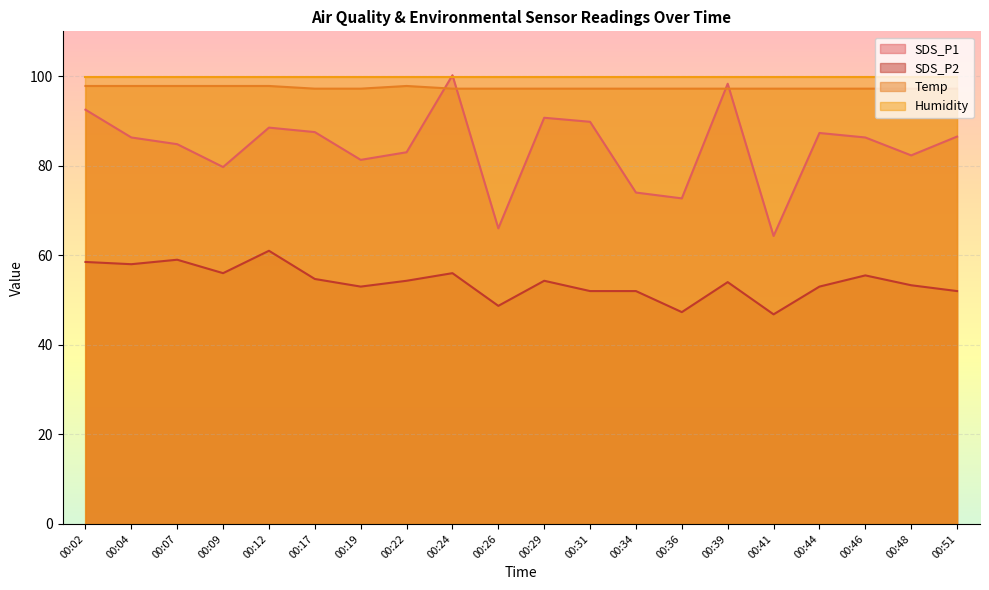

At how many categories does at least one series exceed 63?

20